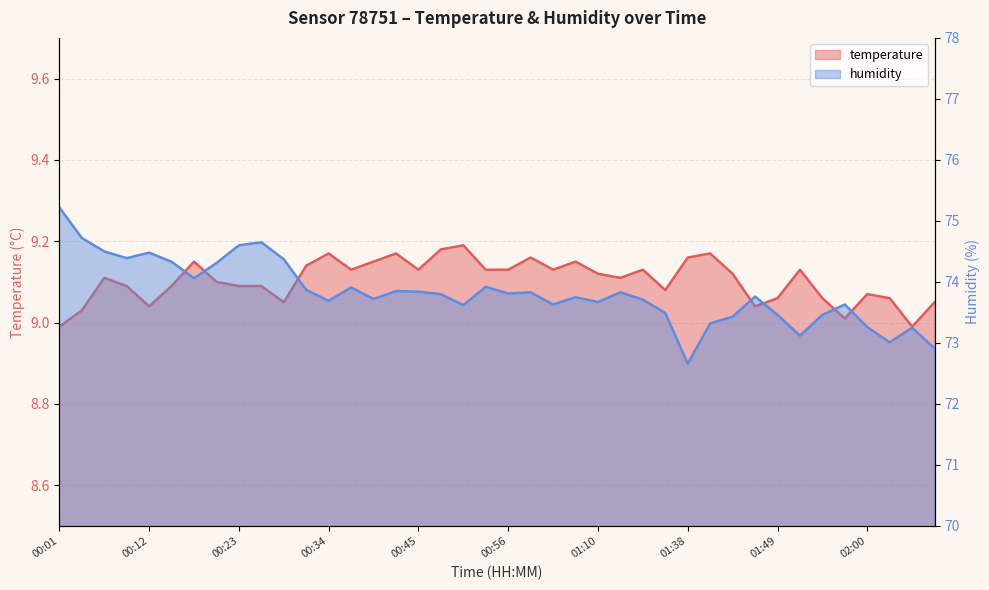

What is the difference between the temperature values at 00:42 and 01:13?

0.1